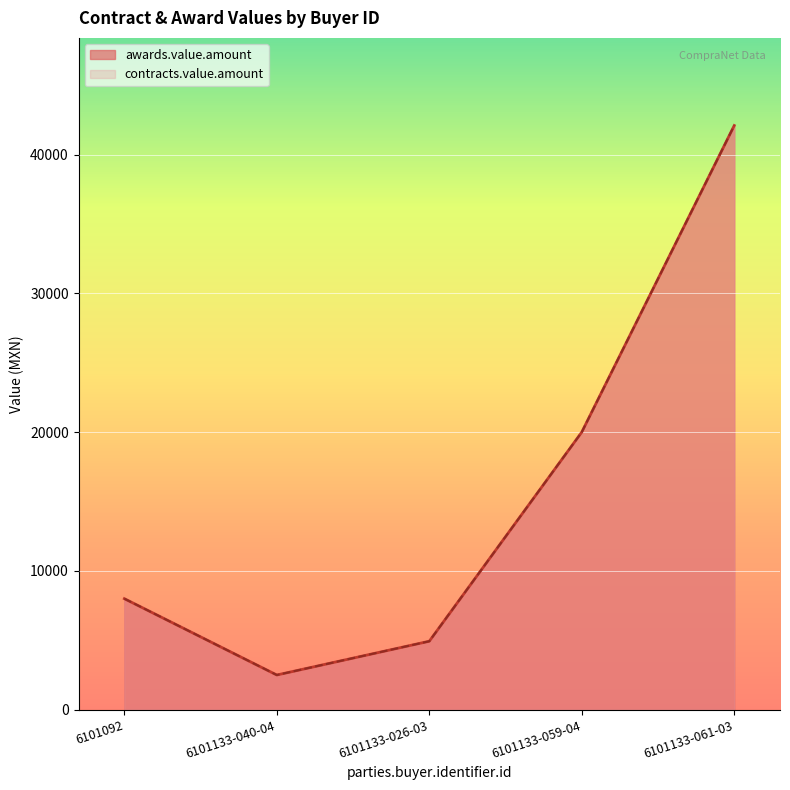

At 6101133-061-03, list the series in order from smallest to largest.

awards.value.amount, contracts.value.amount